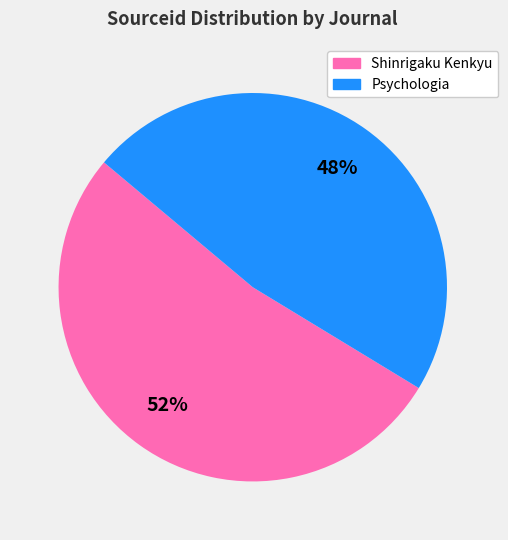

True or false: Psychologia accounts for 36% of the total.

False